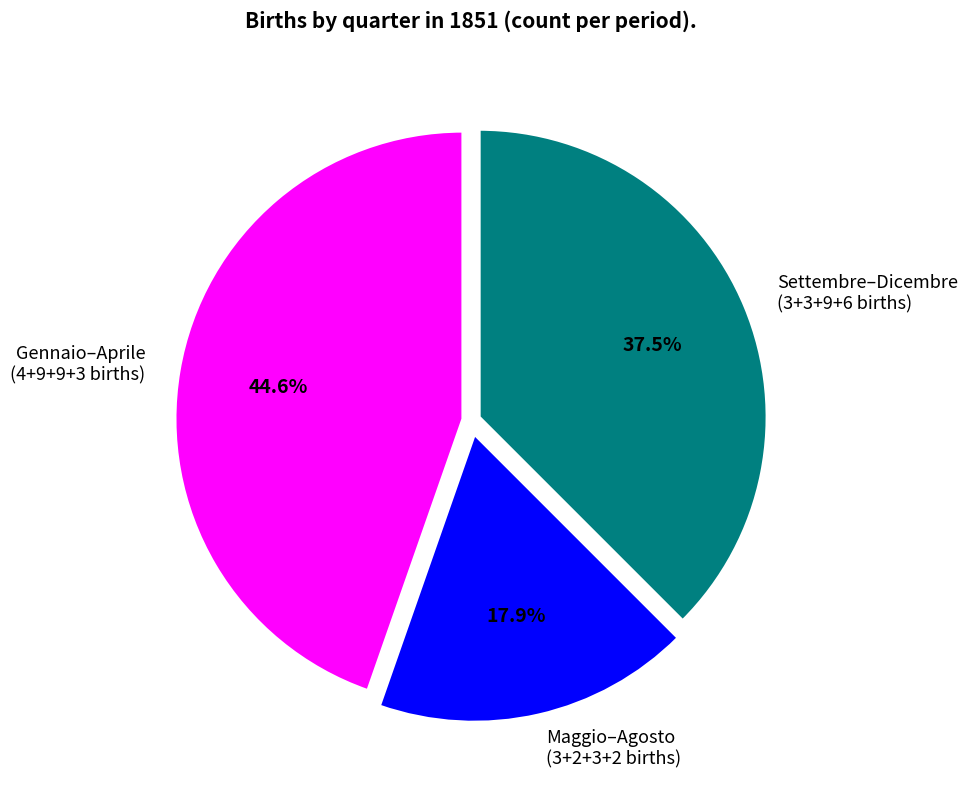

How many segments does this pie chart have?

3